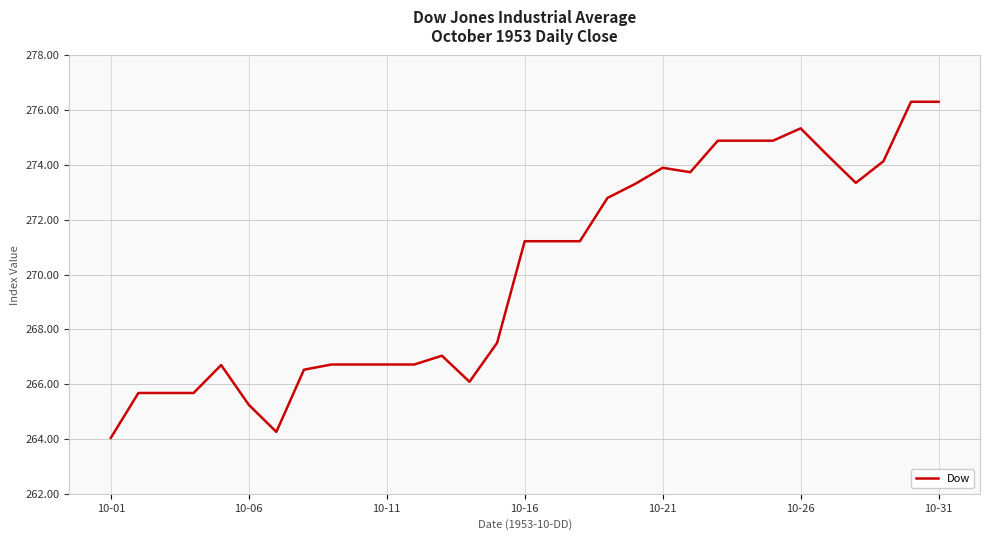

What is the difference between the maximum and minimum values?

12.3